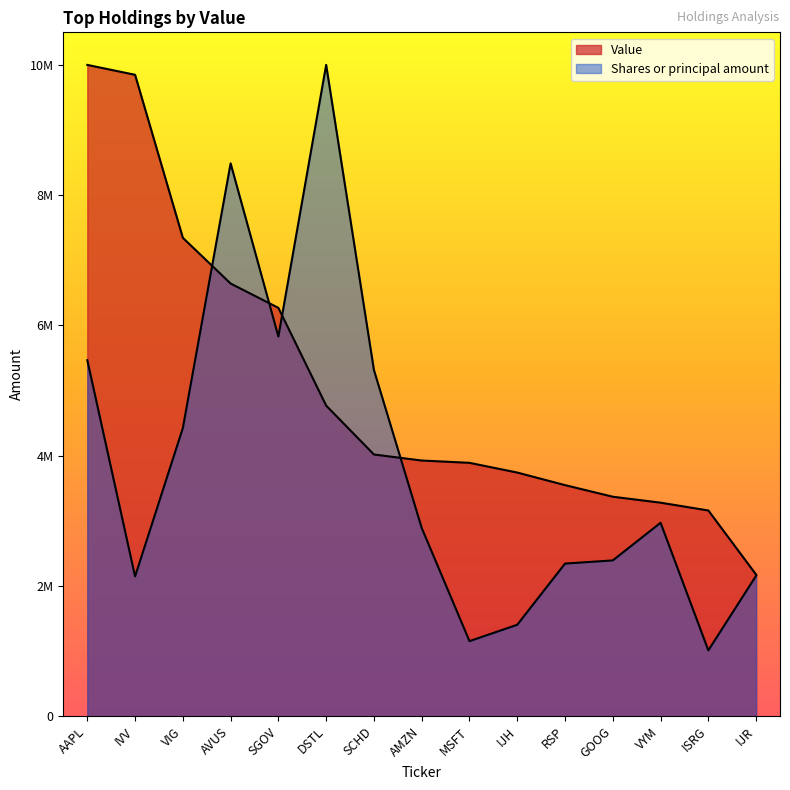

What position from the left is AAPL?

1